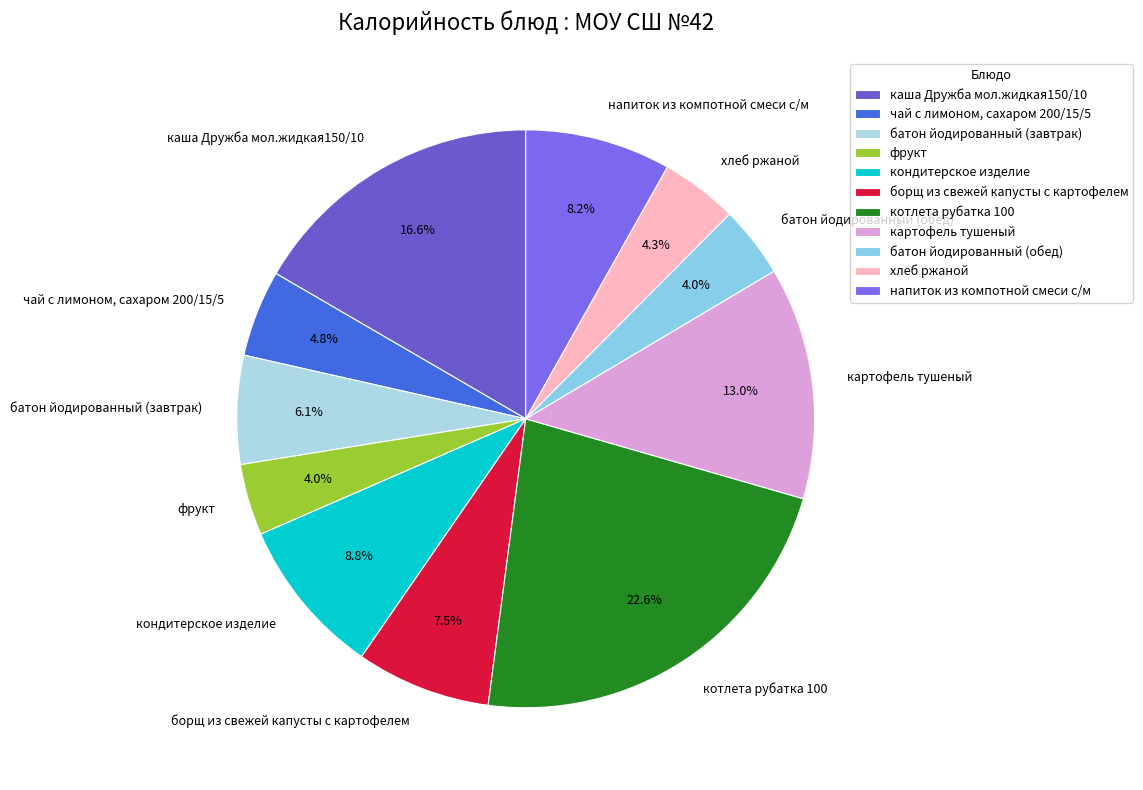

How many slices are in this pie chart?

11